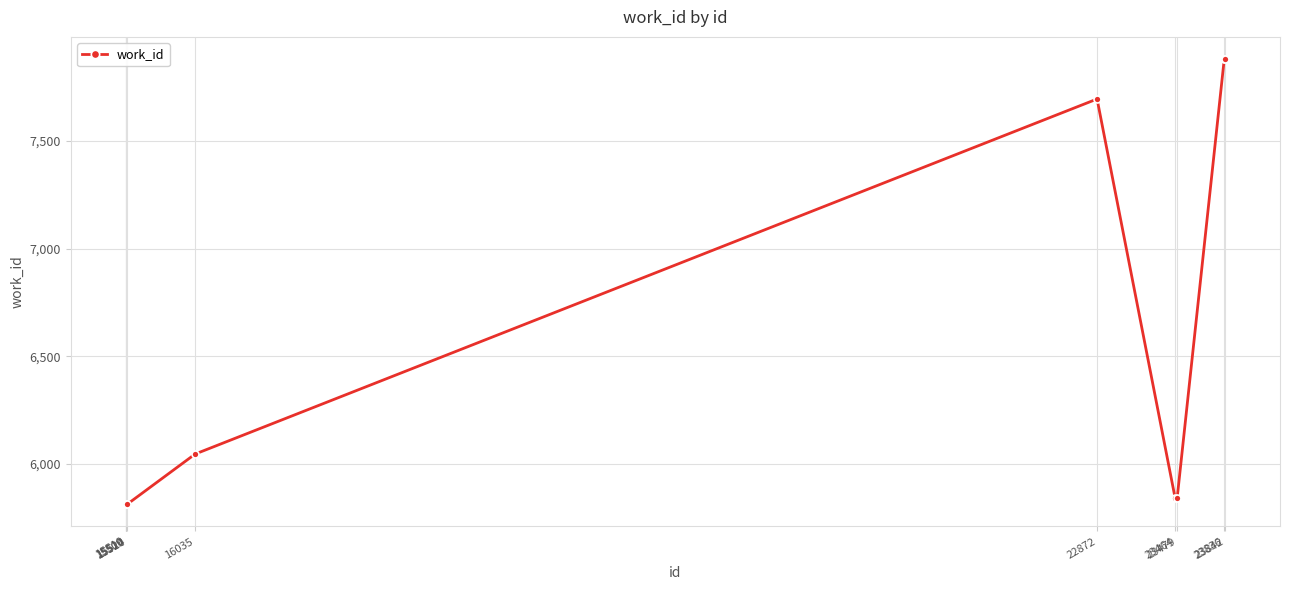

Reading left to right, list all the values displayed in this chart.

5813	5813	5813	5813	6046	7694	5841	5841	7879	7879